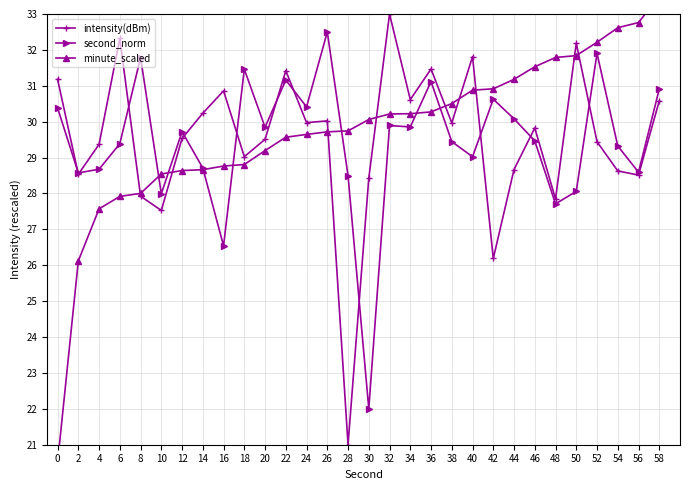

Rank the categories by minute_scaled value from highest to lowest.

58, 56, 54, 52, 50, 48, 46, 44, 42, 40, 38, 36, 34, 32, 30, 28, 26, 24, 22, 20, 18, 16, 14, 12, 10, 8, 6, 4, 2, 0